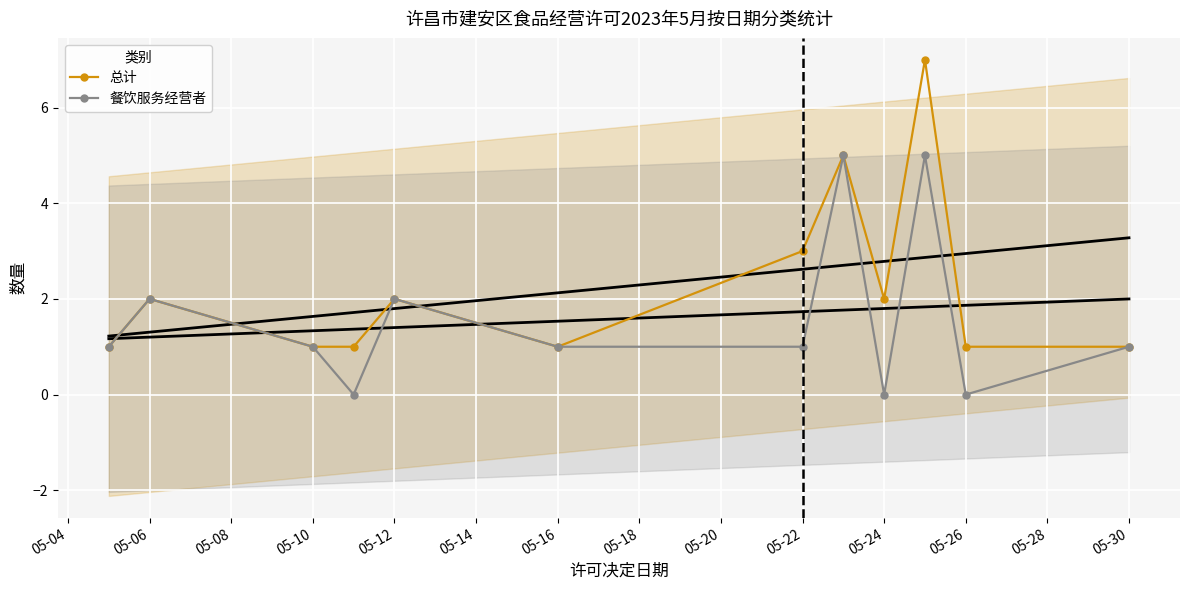

Reading left to right, what are all the values shown in this chart?

总计: 1	2	1	1	2	1	3	5	2	7	1	1
餐饮服务经营者: 1	2	1	0	2	1	1	5	0	5	0	1